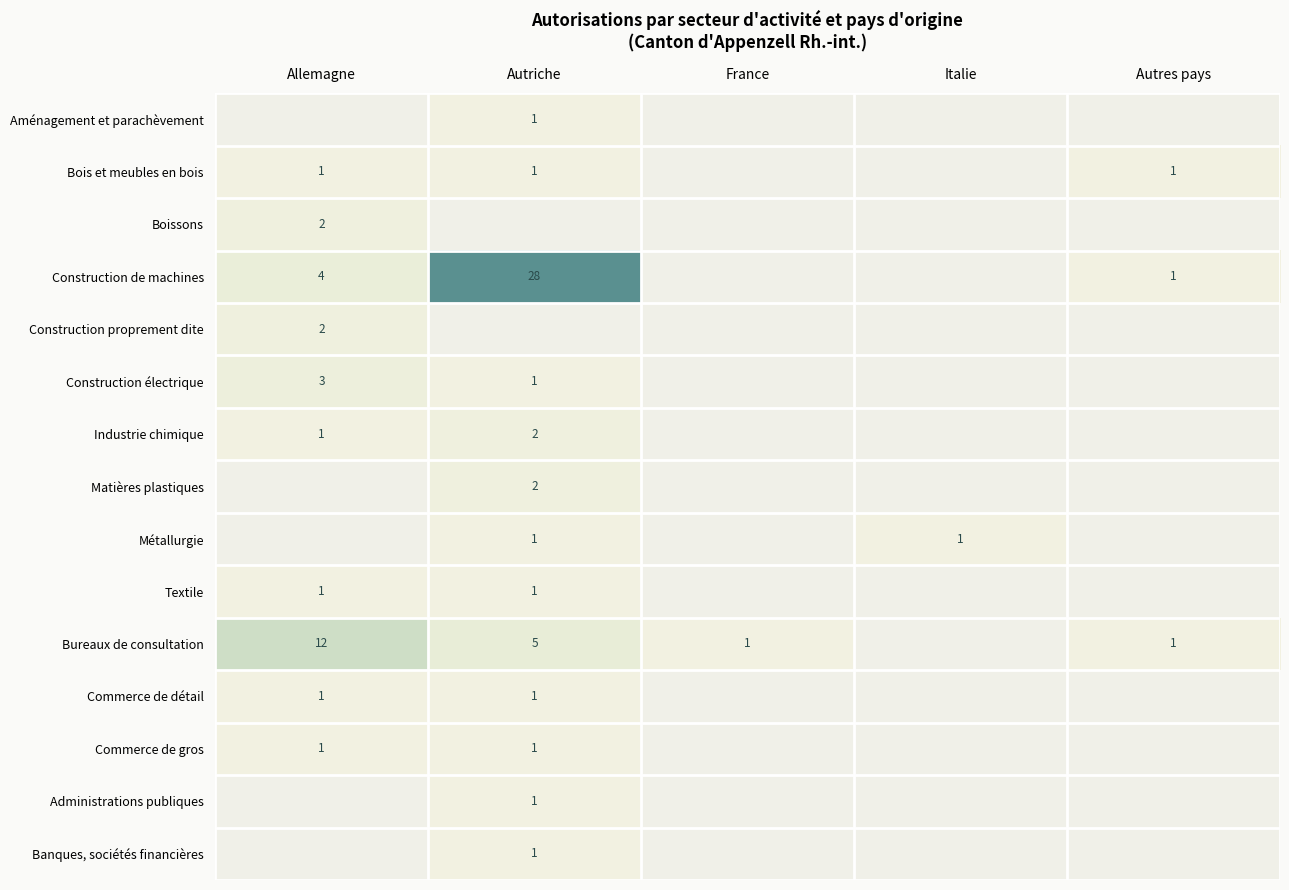

True or false: Construction de machines has a value of 6 at Allemagne.

False